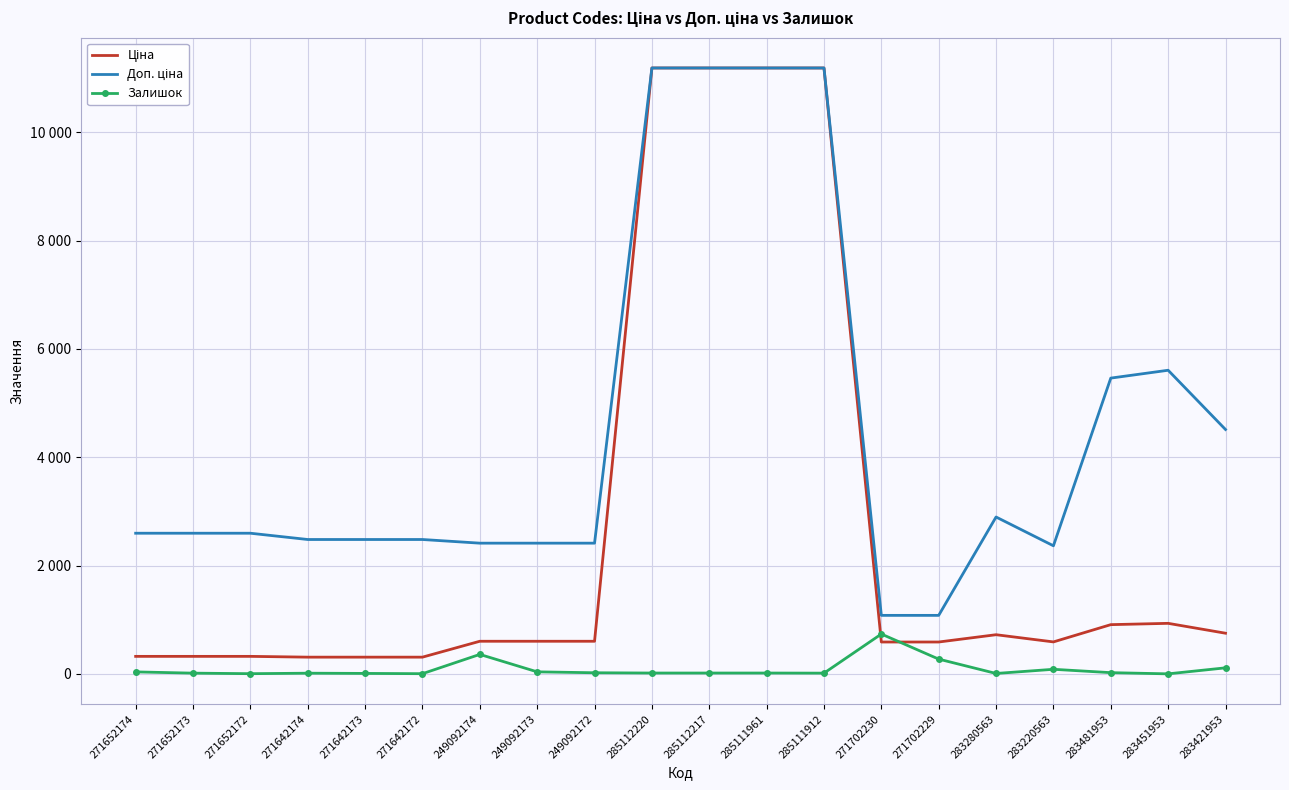

What is the highest value of the Залишок series?

737.0